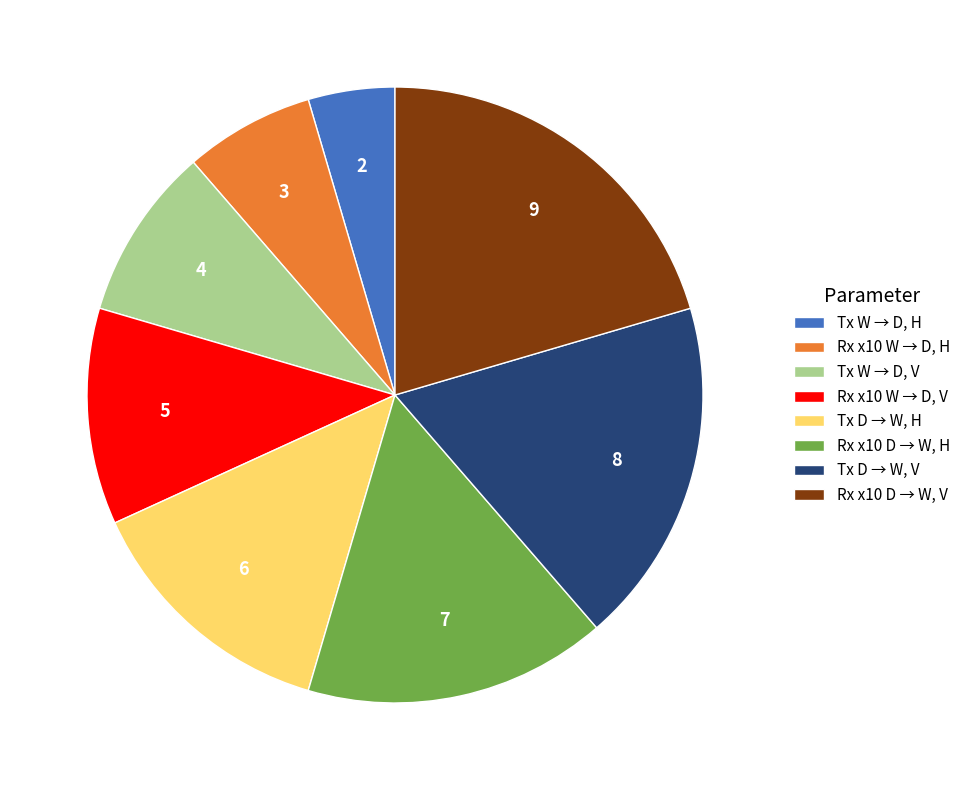

Is Rx x10 W → D, V the majority of the pie?

No